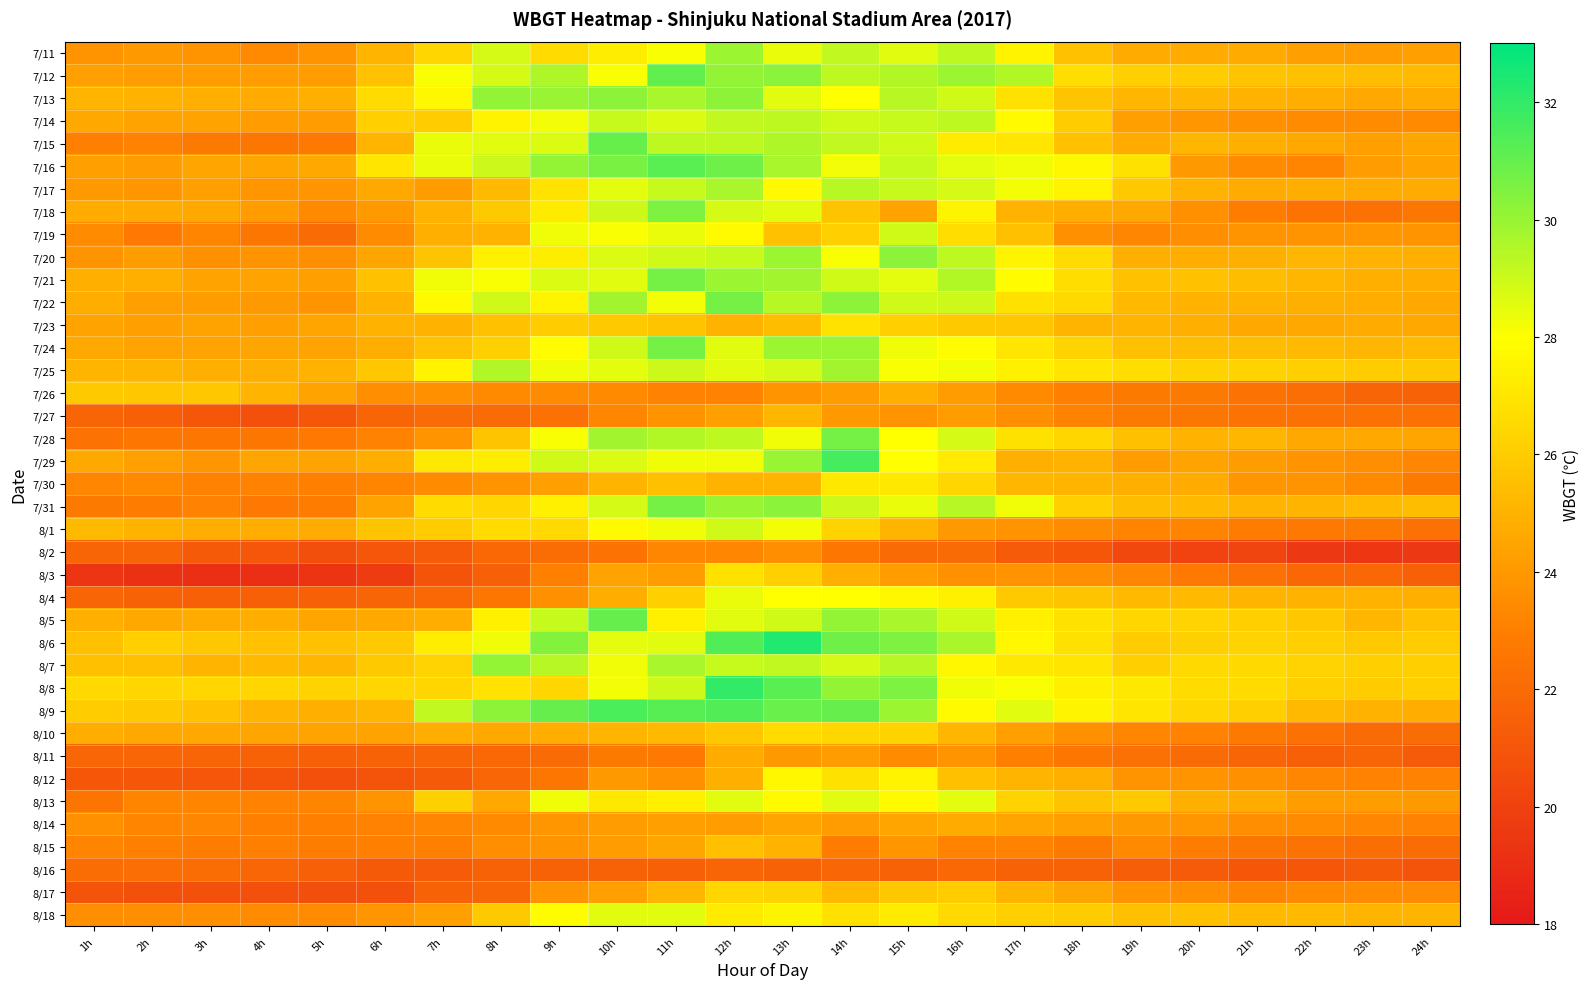

At which category does the chart reach its peak across all series?

13h